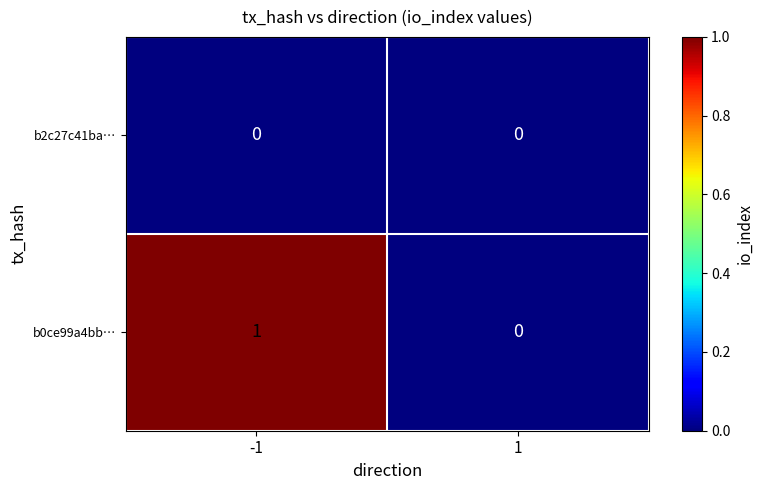

Reading right to left, extract all data points from this chart.

b2c27c41ba…: 1=0	-1=0
b0ce99a4bb…: 1=0	-1=1